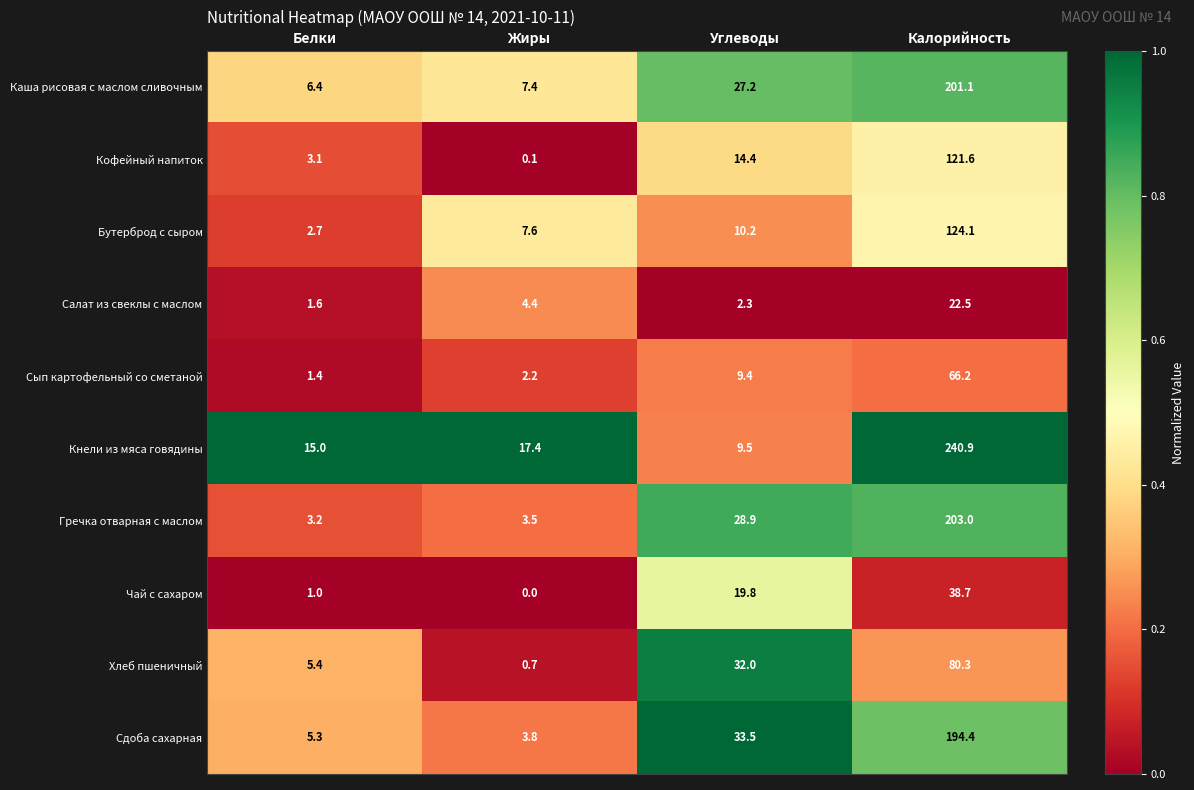

Which category has the highest value in the Кнели из мяса говядины series?

Калорийность